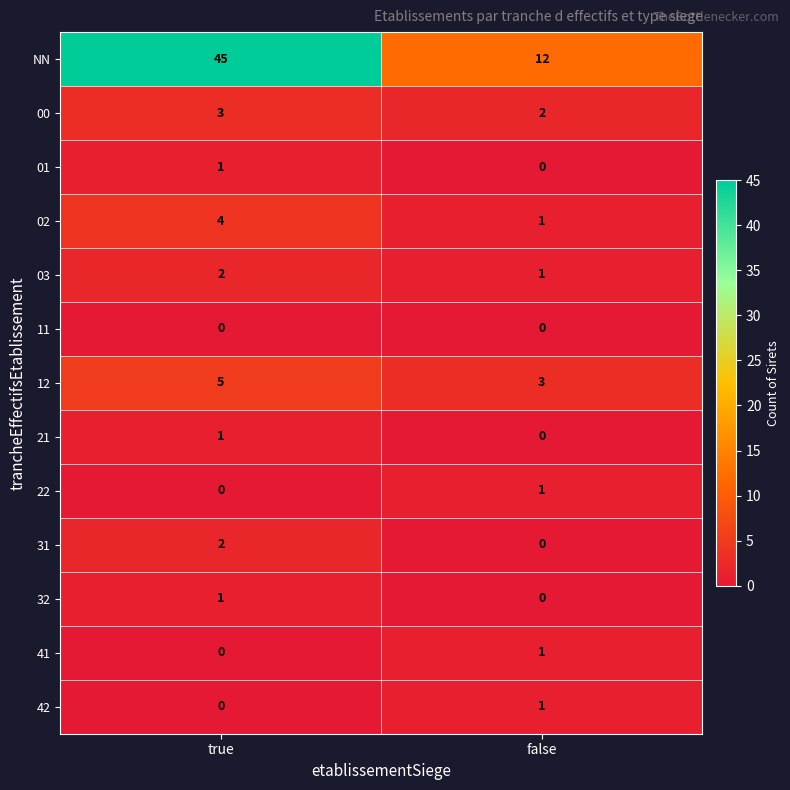

How many distinct data groups are displayed?

13